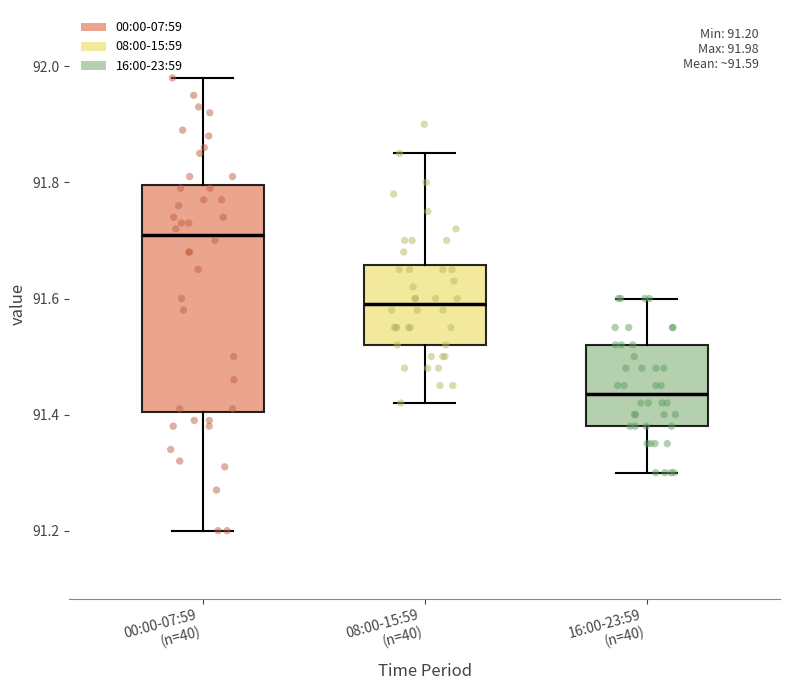

Which box has the highest median line?

00:00-07:59 (n=40)